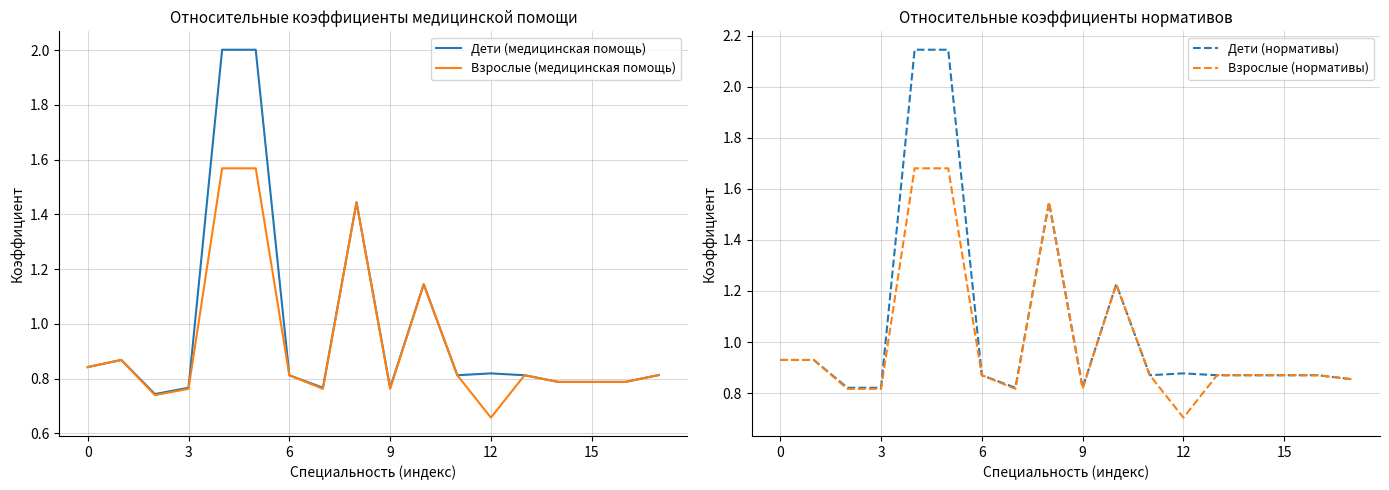

True or false: Дети (медицинская помощь) and Дети (нормативы) cross at least once.

False